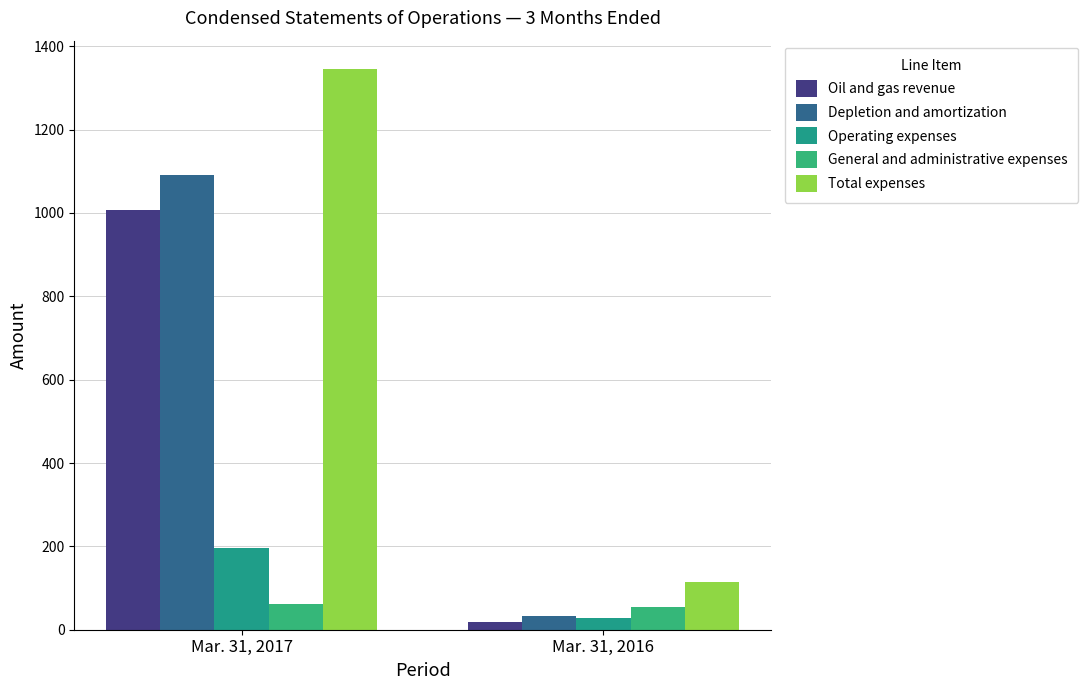

Which label corresponds to the smallest value in the chart?

Mar. 31, 2016